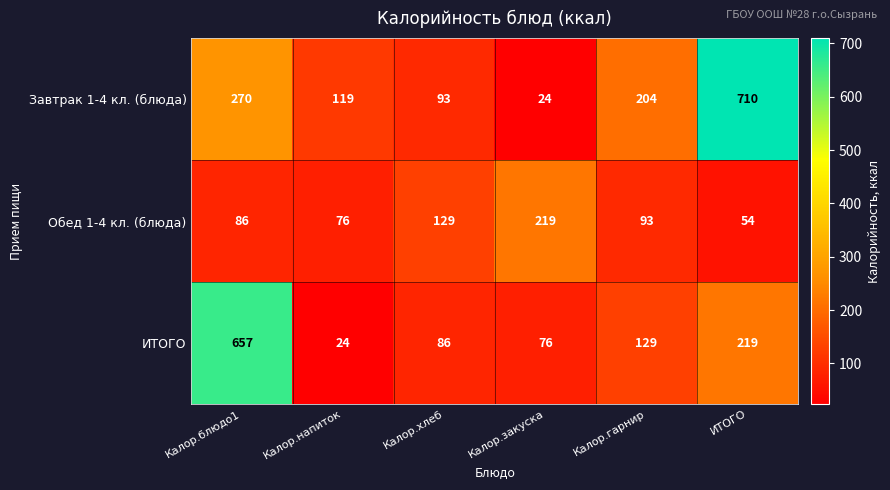

True or false: Завтрак 1-4 кл. (блюда) has a value of 149 at Калор.хлеб.

False